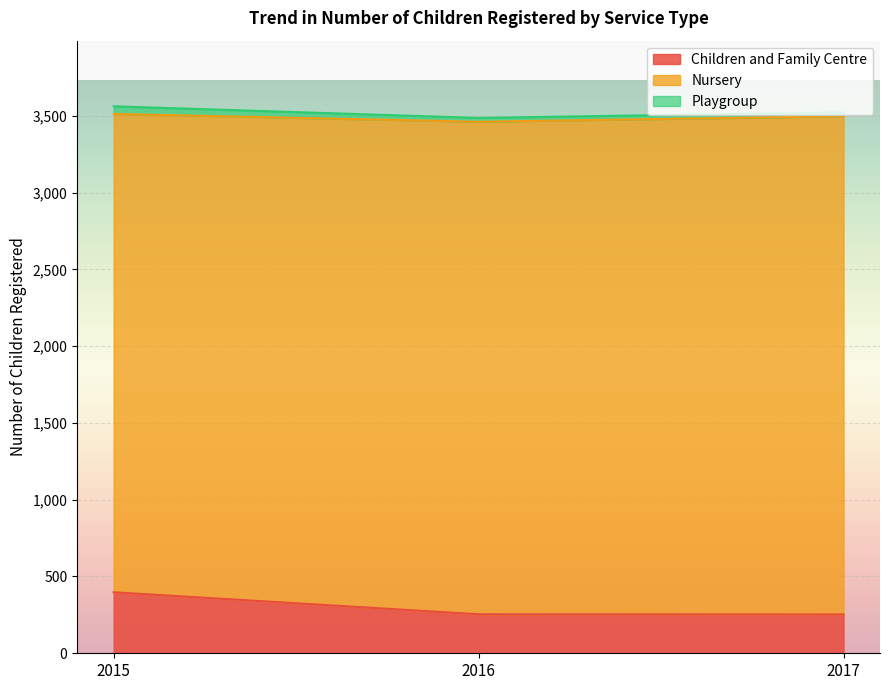

What are all the series names shown in the legend?

Children and Family Centre, Nursery, Playgroup